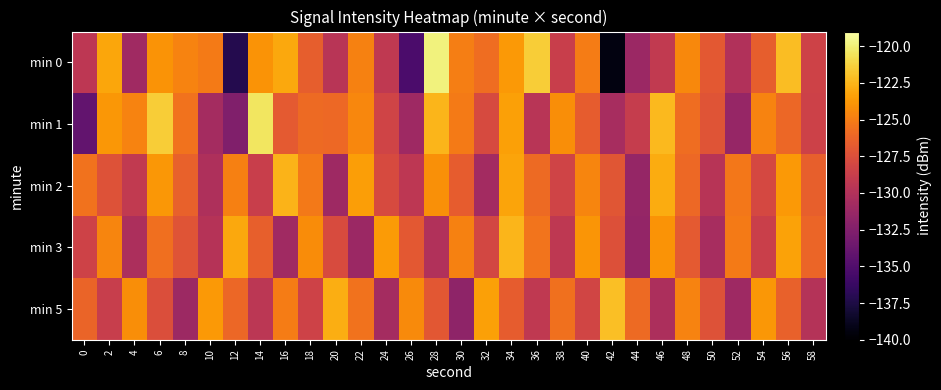

At which category is the sum across all series the highest?

34